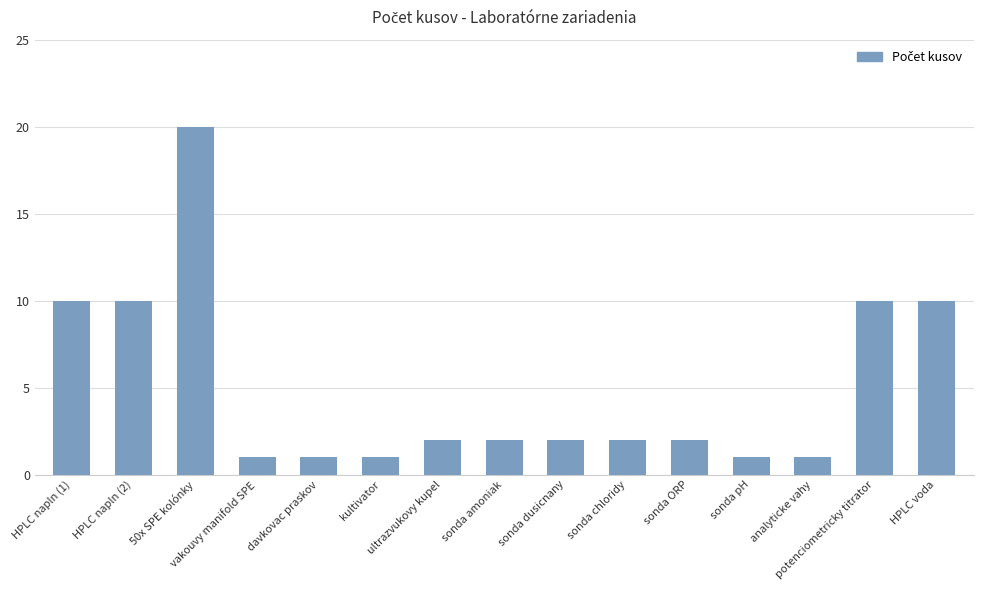

Which has a higher value, sonda amoniak or 50x SPE kolónky?

50x SPE kolónky